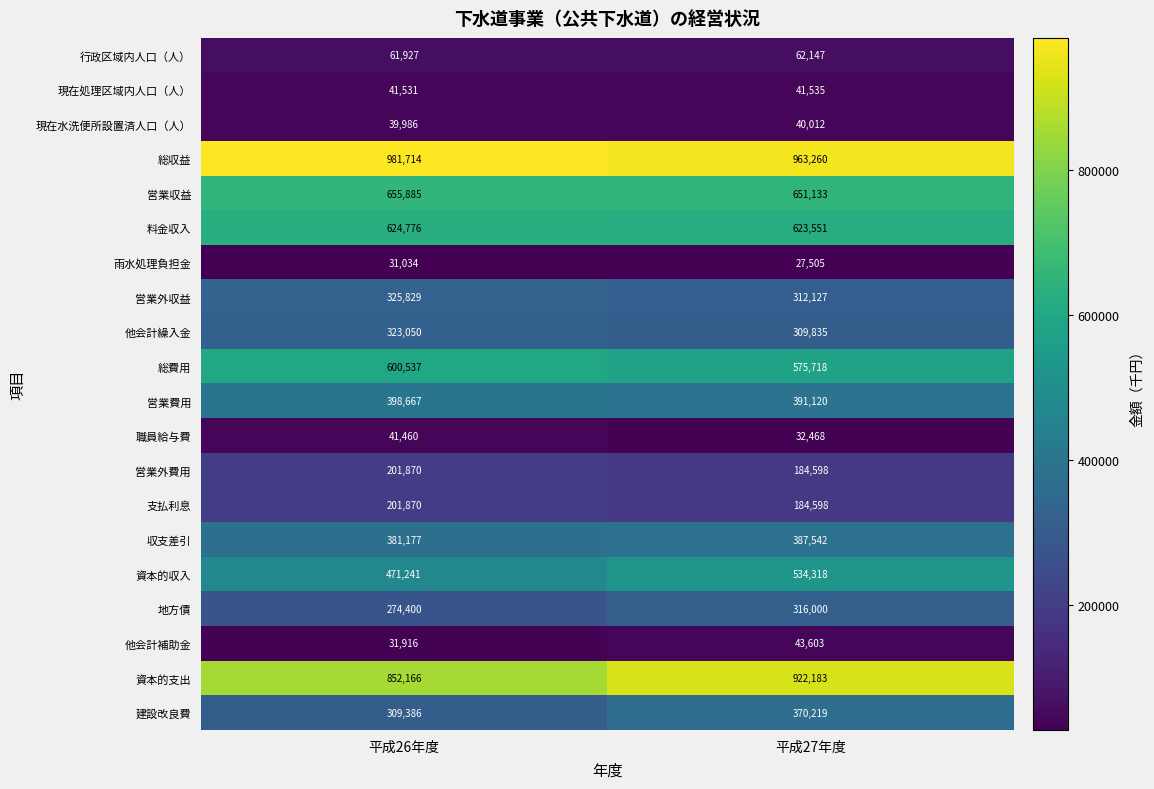

Which series has the largest range (max minus min)?

資本的支出